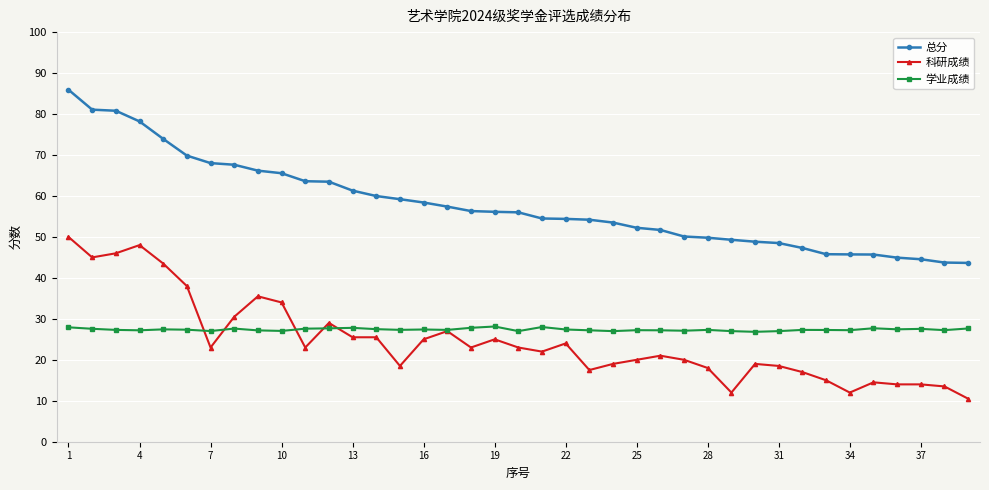

True or false: 总分 and 学业成绩 cross at least once.

False